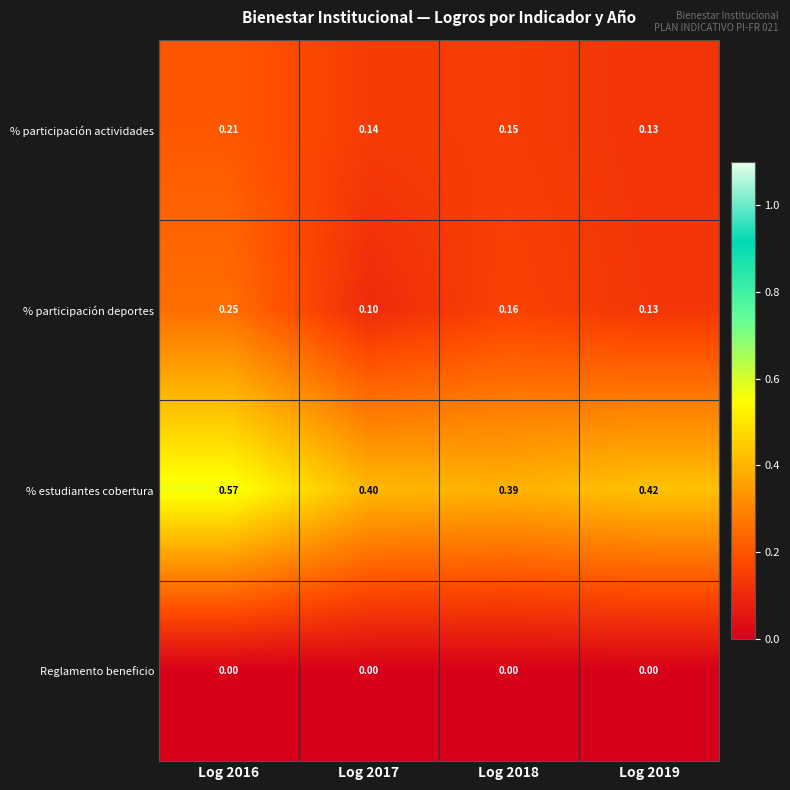

Is the value of % participación actividades at Log 2017 greater than the value of % participación deportes at Log 2018?

No